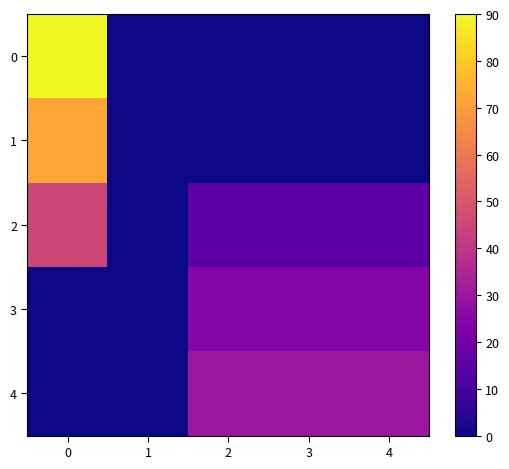

How many categories are shown in the chart?

5